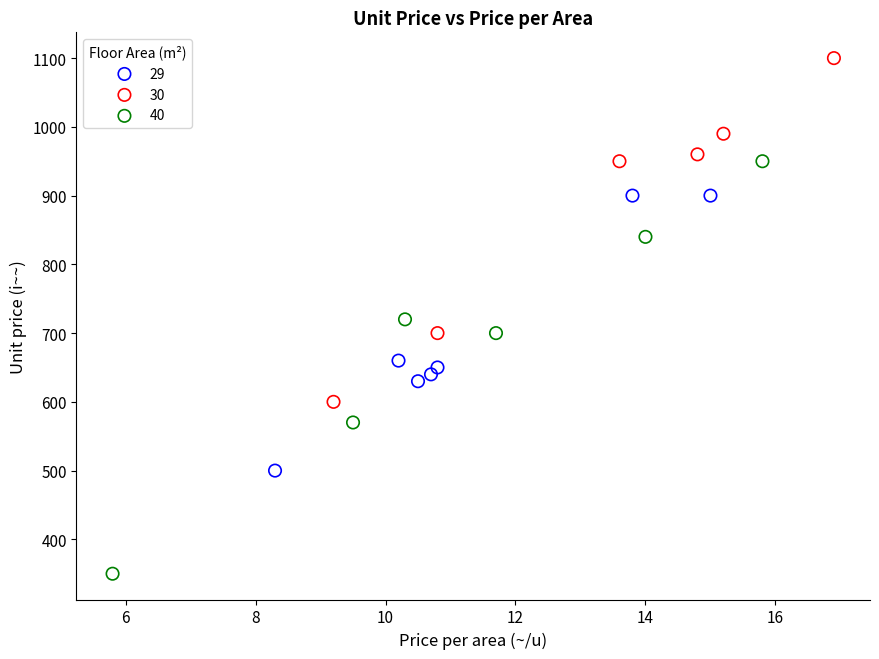

Which series contains the highest Y value?

30